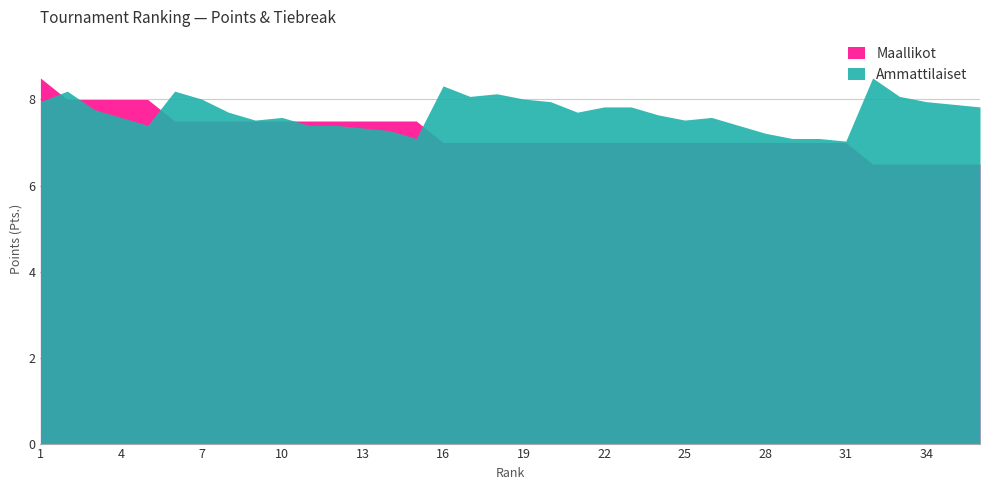

List the labels in order of Ammattilaiset value, largest first.

32, 16, 2, 6, 18, 17, 33, 7, 19, 1, 20, 34, 35, 22, 23, 36, 3, 8, 21, 24, 4, 10, 26, 9, 25, 5, 11, 12, 27, 13, 14, 28, 15, 29, 30, 31